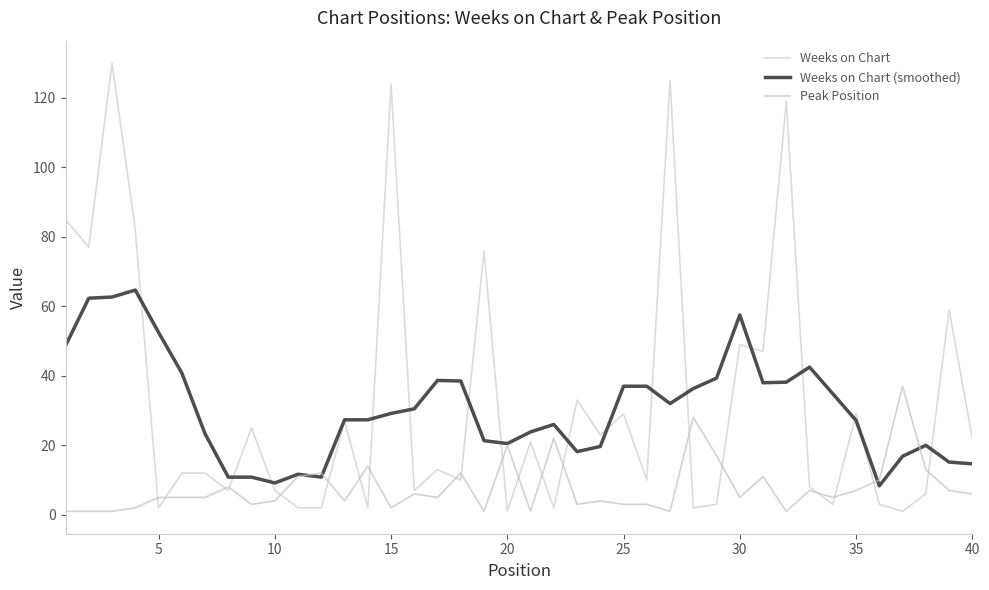

What are all the series names shown in the legend?

Weeks on Chart, Weeks on Chart (smoothed), Peak Position